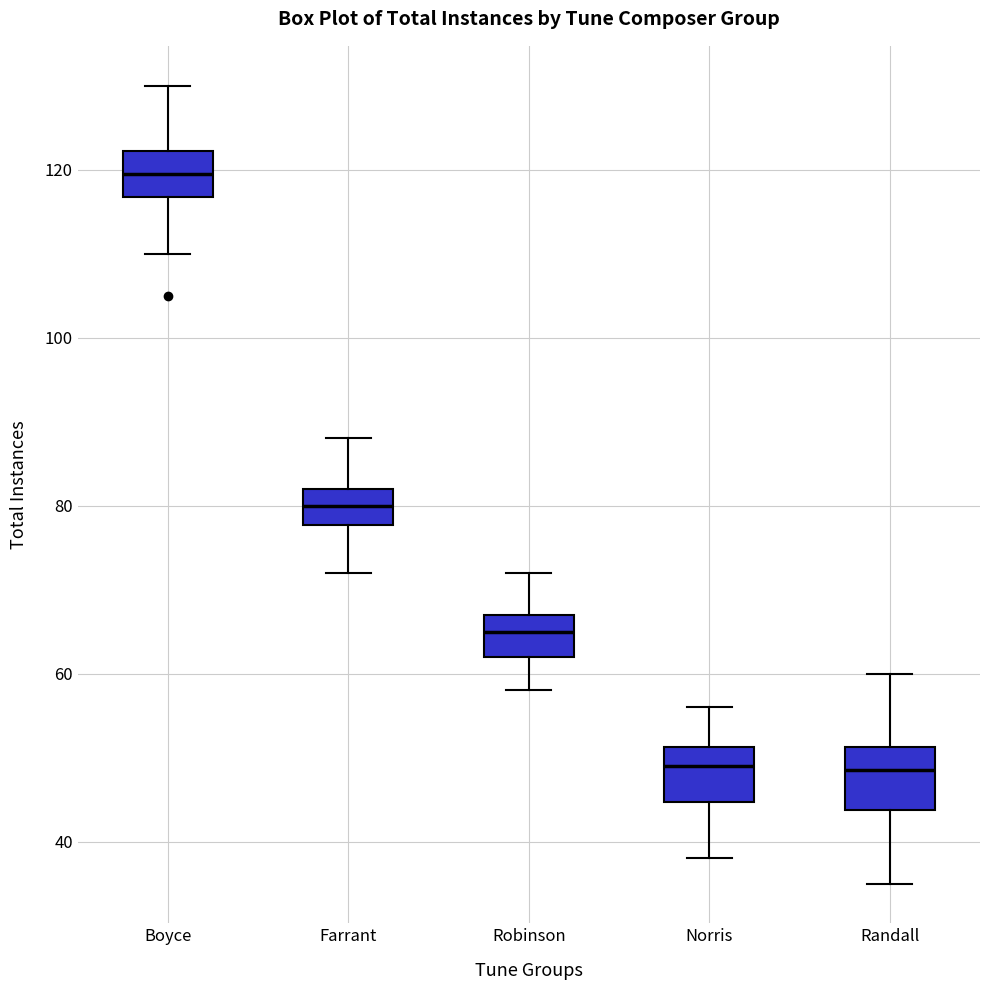

Reading left to right, transcribe this box plot: for each box, give where its median line is, the range the box spans, and where its two whiskers end, as read against the y-axis. The values are not printed on the chart, so give them approximately, as read against the axis.

Boyce: median 120, box 116 to 122, whiskers 110 to 130
Farrant: median 80, box 78 to 82, whiskers 72 to 88
Robinson: median 66, box 62 to 68, whiskers 58 to 72
Norris: median 50, box 44 to 52, whiskers 38 to 56
Randall: median 48, box 44 to 52, whiskers 36 to 60